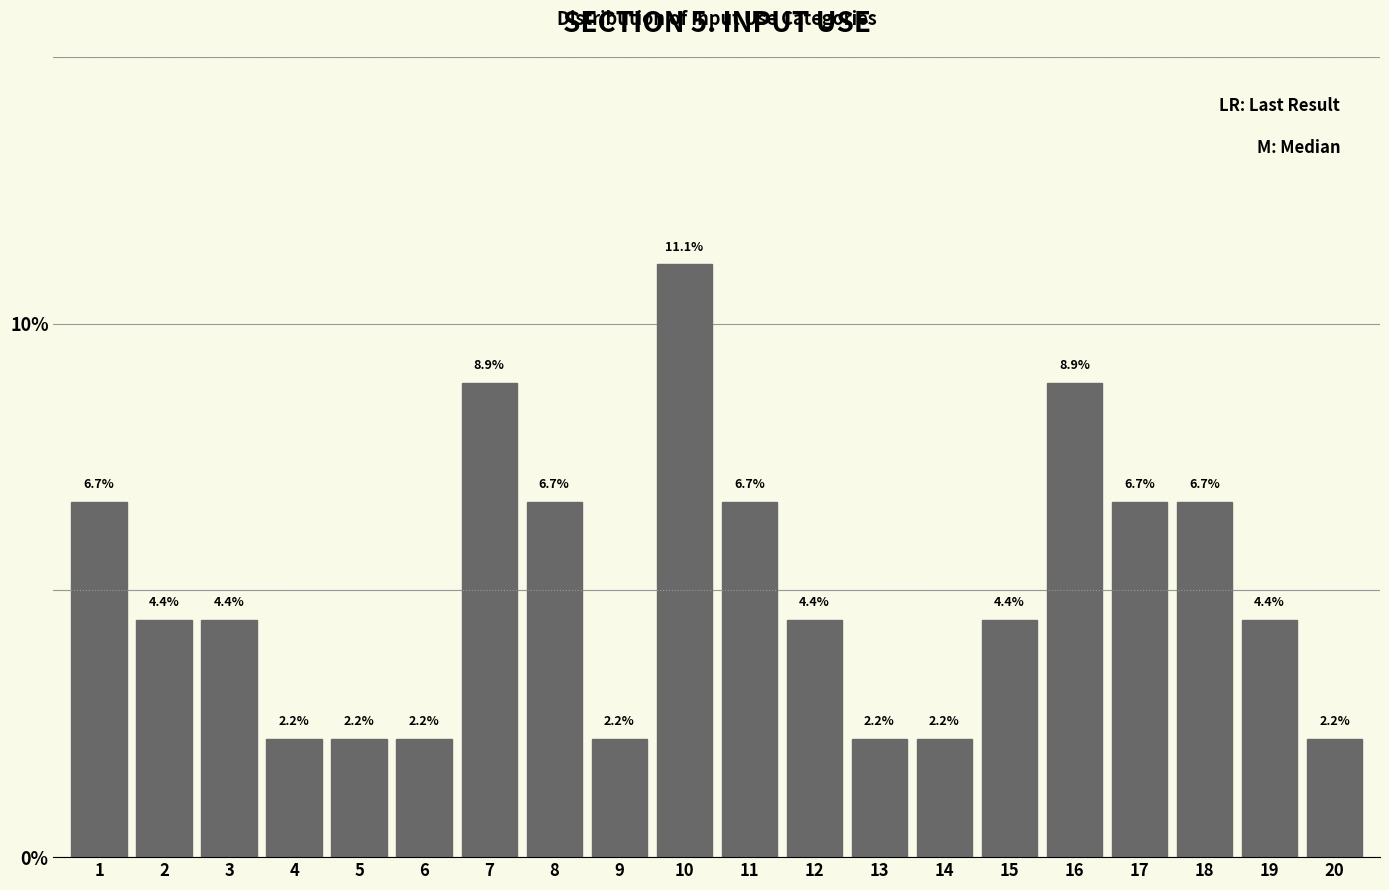

Reading right to left, extract all data points from this chart.

20=2.2	19=4.4	18=6.7	17=6.7	16=8.9	15=4.4	14=2.2	13=2.2	12=4.4	11=6.7	10=11.1	9=2.2	8=6.7	7=8.9	6=2.2	5=2.2	4=2.2	3=4.4	2=4.4	1=6.7